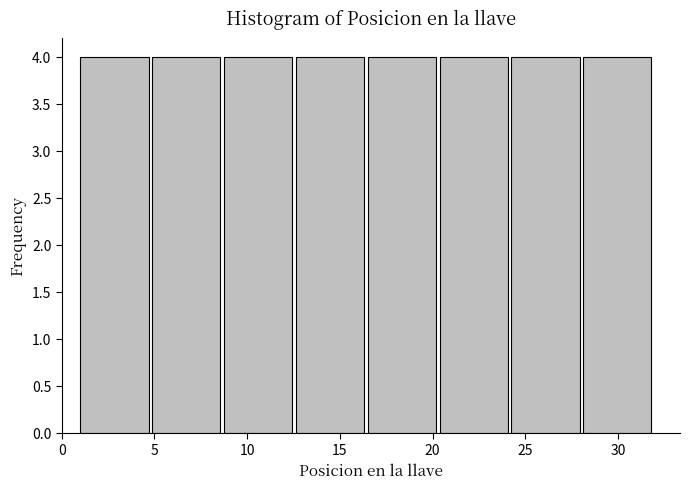

Reading left to right, list every bar in this chart as the range it spans on the x-axis followed by its height. Neither the bar edges nor the heights are printed on the chart, so give them approximately, as read against the axes.

1.0 to 5.0: 4
5.0 to 9.0: 4
9.0 to 12.5: 4
12.5 to 16.5: 4
16.5 to 20.5: 4
20.5 to 24.5: 4
24.5 to 28.0: 4
28.0 to 32.0: 4